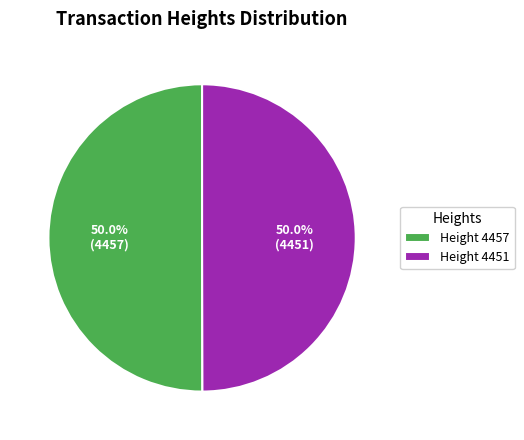

Do Height 4451 and Height 4457 together represent more than half of the pie?

Yes